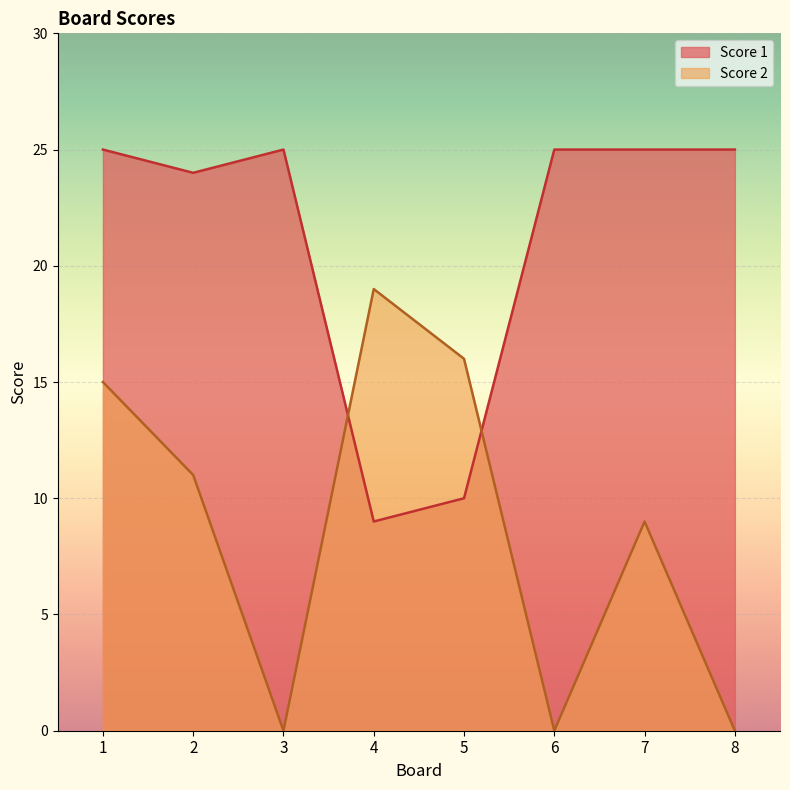

Reading left to right, transcribe all the data shown in this chart.

Score 1: 1=25	2=24	3=25	4=9	5=10	6=25	7=25	8=25
Score 2: 1=15	2=11	3=0	4=19	5=16	6=0	7=9	8=0